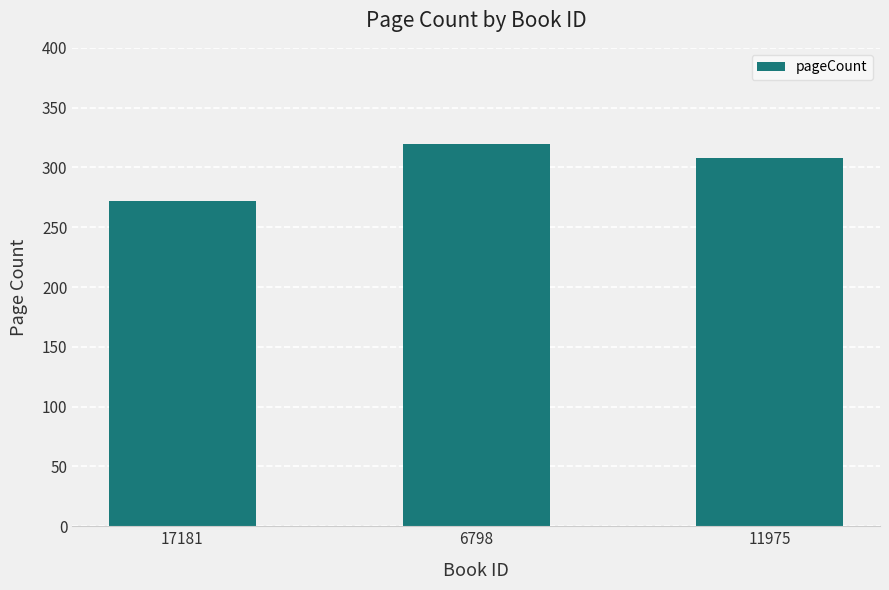

What is the sum of the values at 6798 and 11975?

628